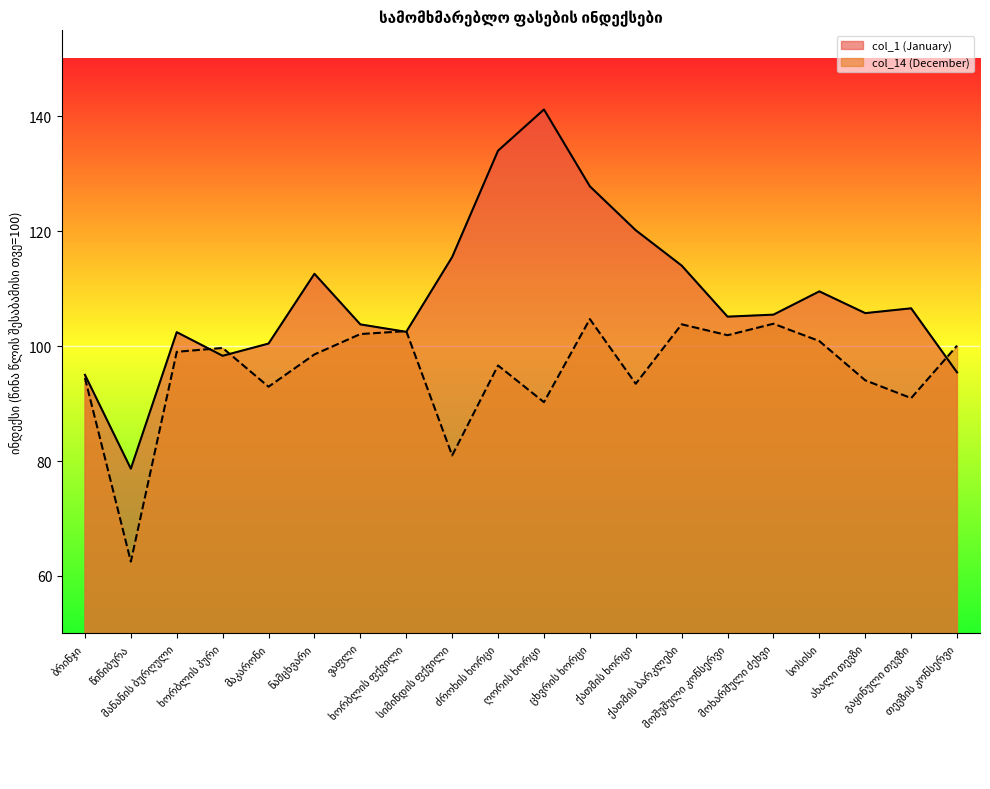

At which category does col_1 (January) reach its first local peak?

მანანის ბურღული